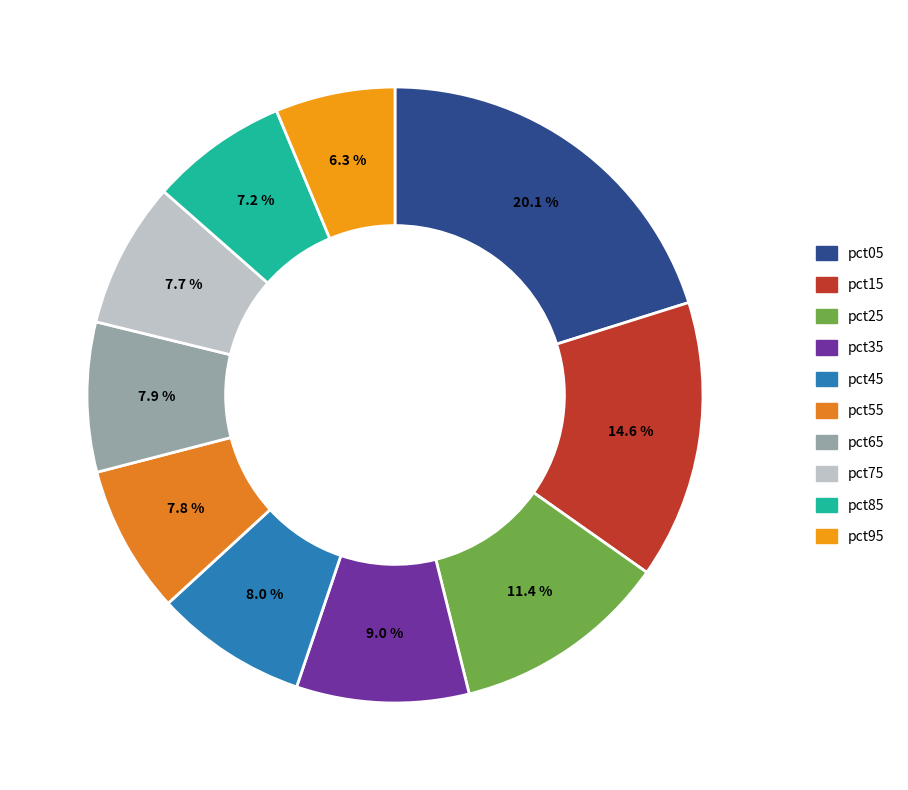

What percentage is the pct85 slice, to the nearest percent?

7%